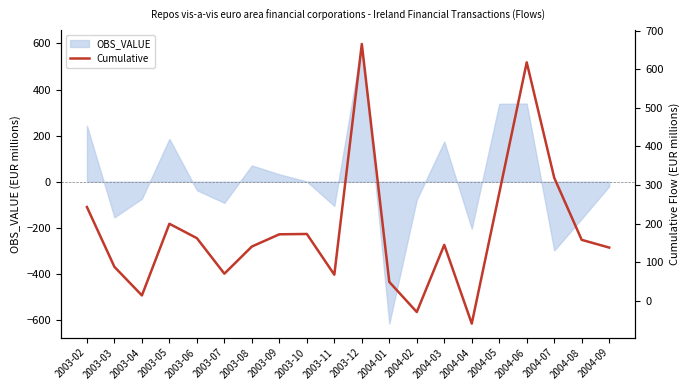

What is the lowest value of the OBS_VALUE series?

-616.6